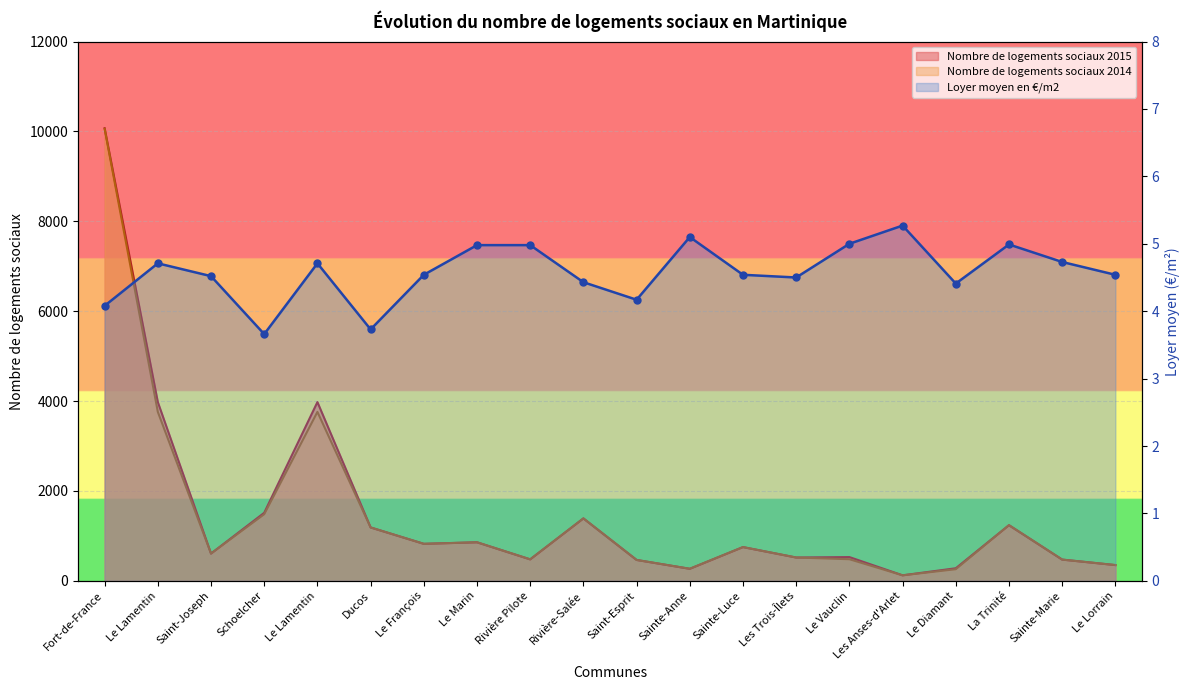

Between Rivière Pilote and Le Marin, which is larger?

Le Marin